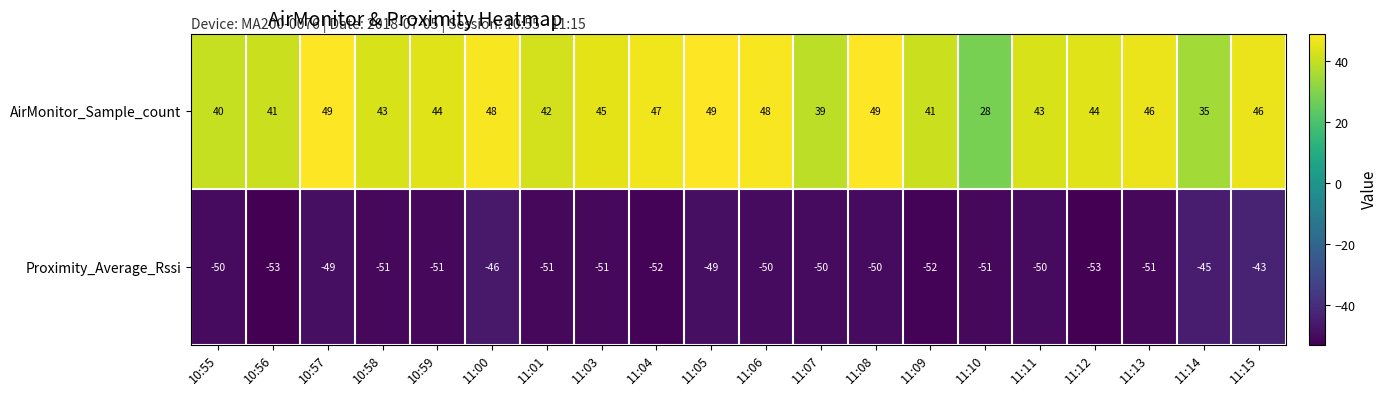

At which label is AirMonitor_Sample_count closest to 38?

11:07